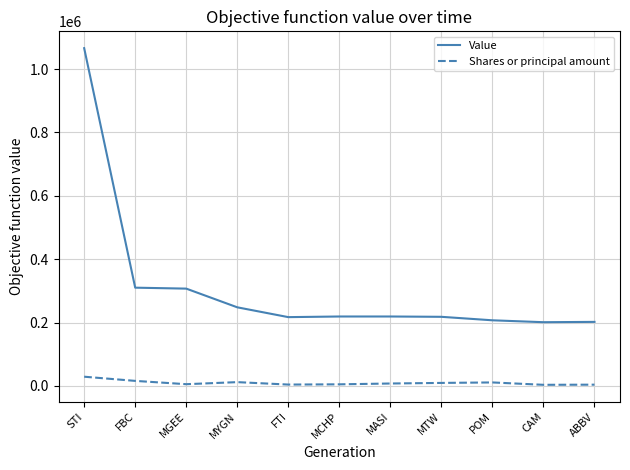

What is the maximum value shown in the chart?

1066000